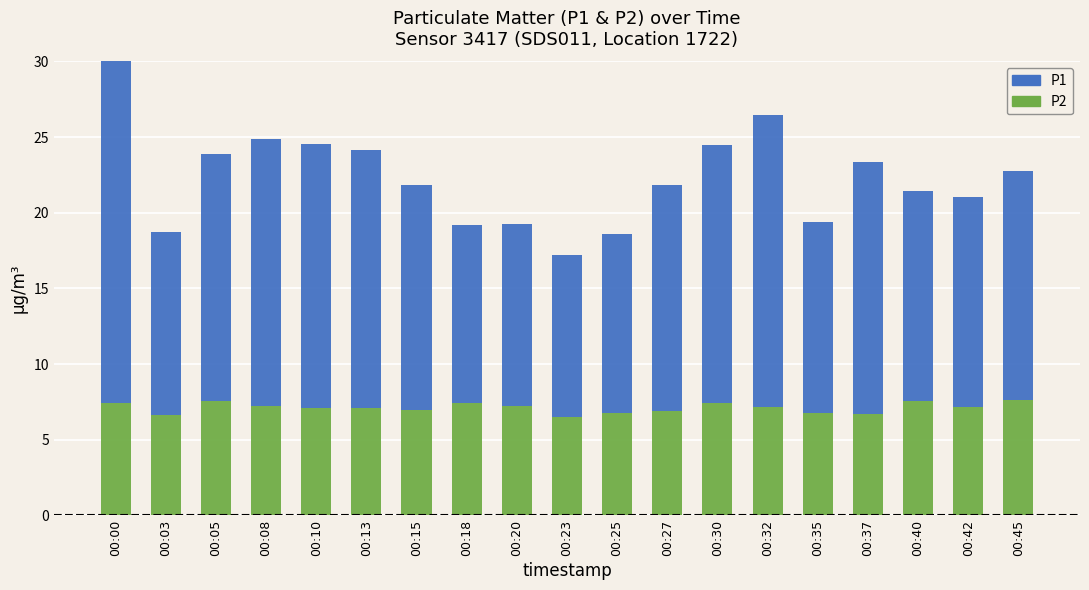

How many bars are there in total?

38